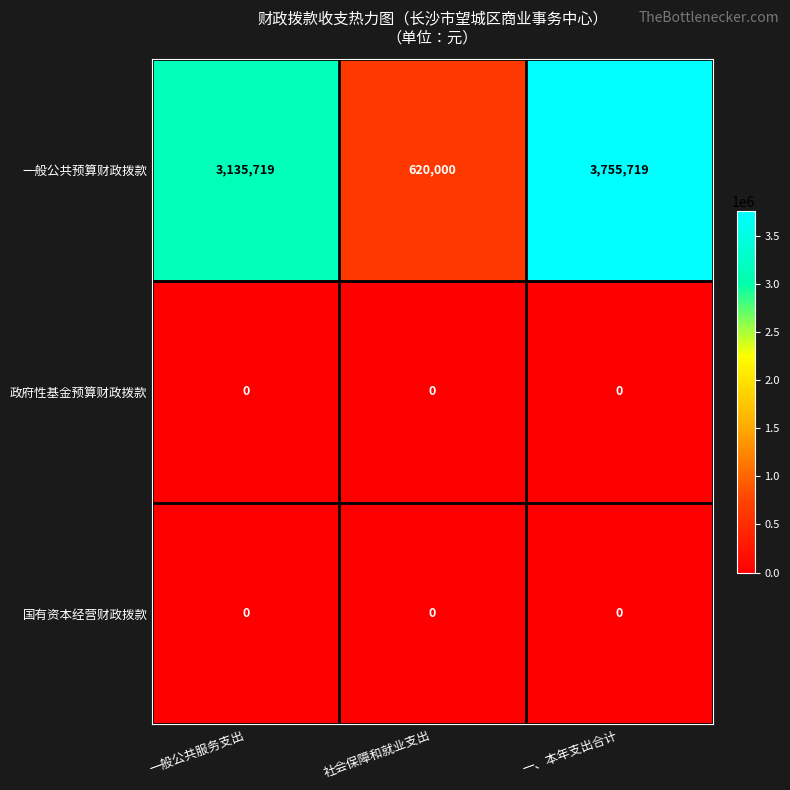

List the labels in order of 一般公共预算财政拨款 value, smallest first.

社会保障和就业支出, 一般公共服务支出, 一、本年支出合计